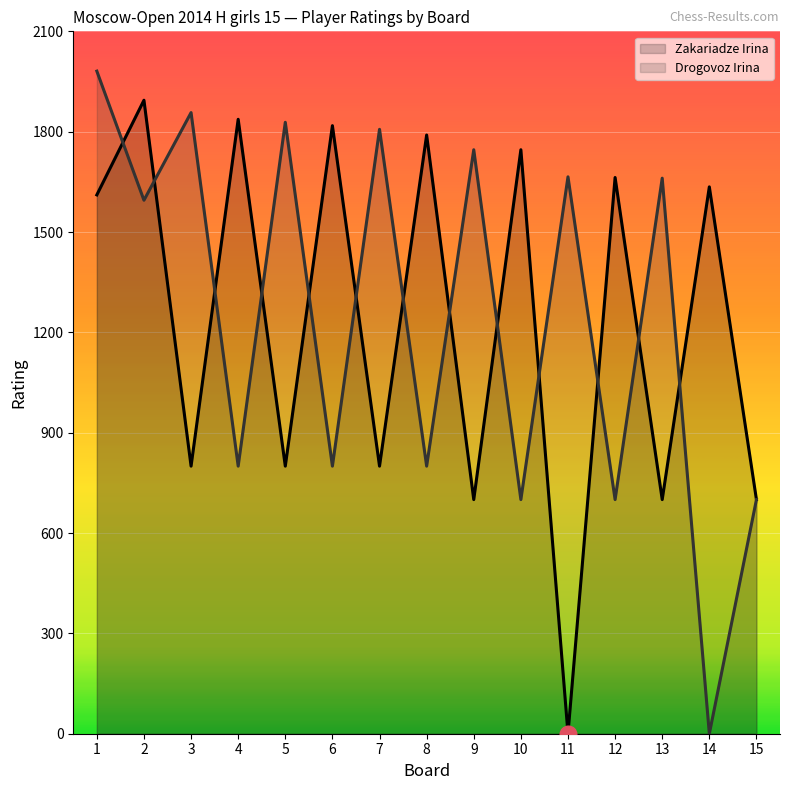

Reading left to right, what are all the values shown in this chart?

Zakariadze Irina (line): 1611	1894	800	1837	800	1818	800	1790	700	1746	0	1663	700	1635	700
Drogovoz Irina (line): 1981	1595	1857	800	1828	800	1807	800	1746	700	1665	700	1661	0	700